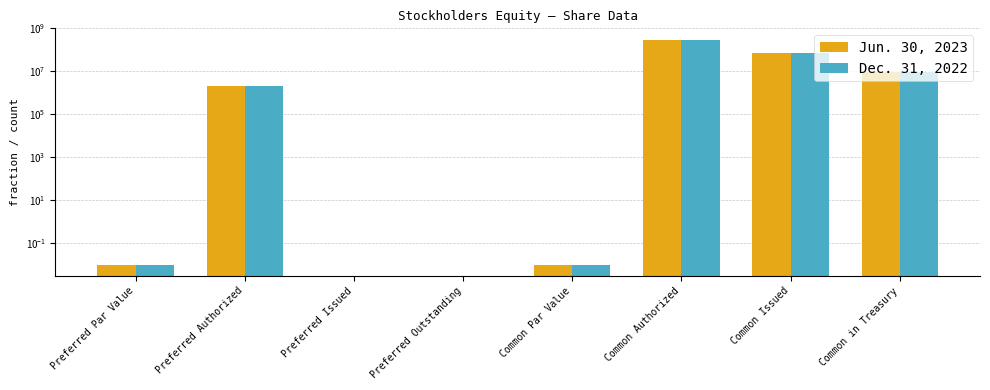

Which series has the largest range (max minus min)?

Jun. 30, 2023